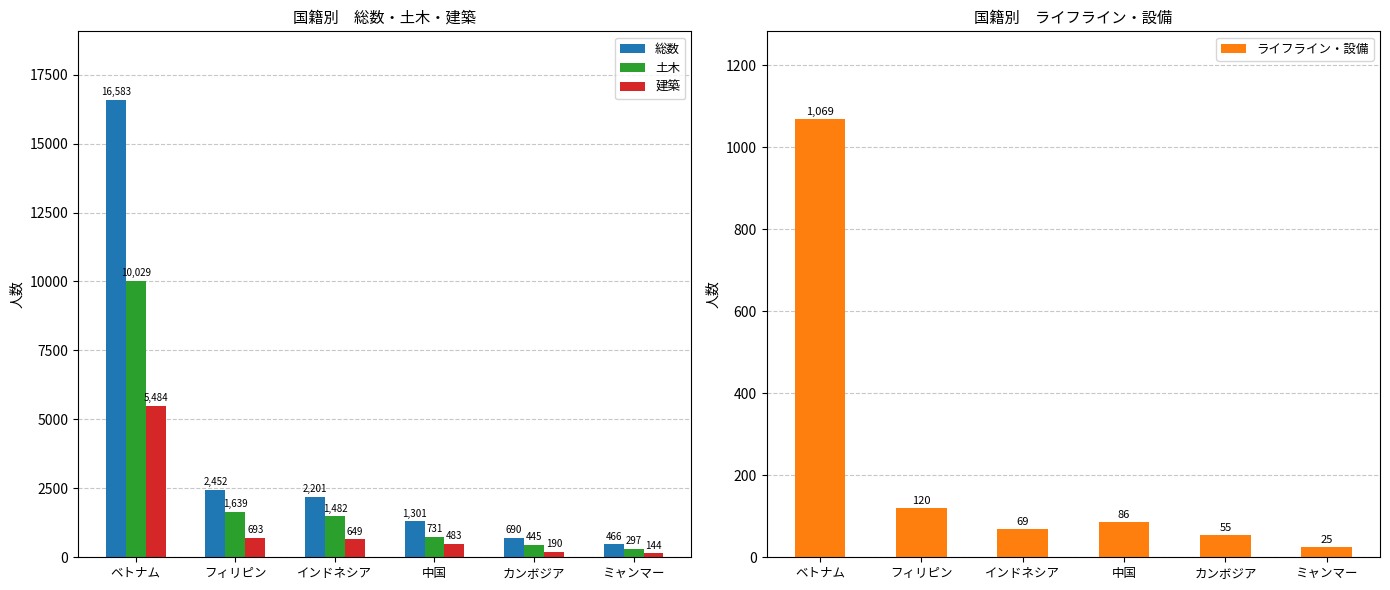

Rank the series by their average value, from highest to lowest.

総数, 土木, 建築, ライフライン・設備